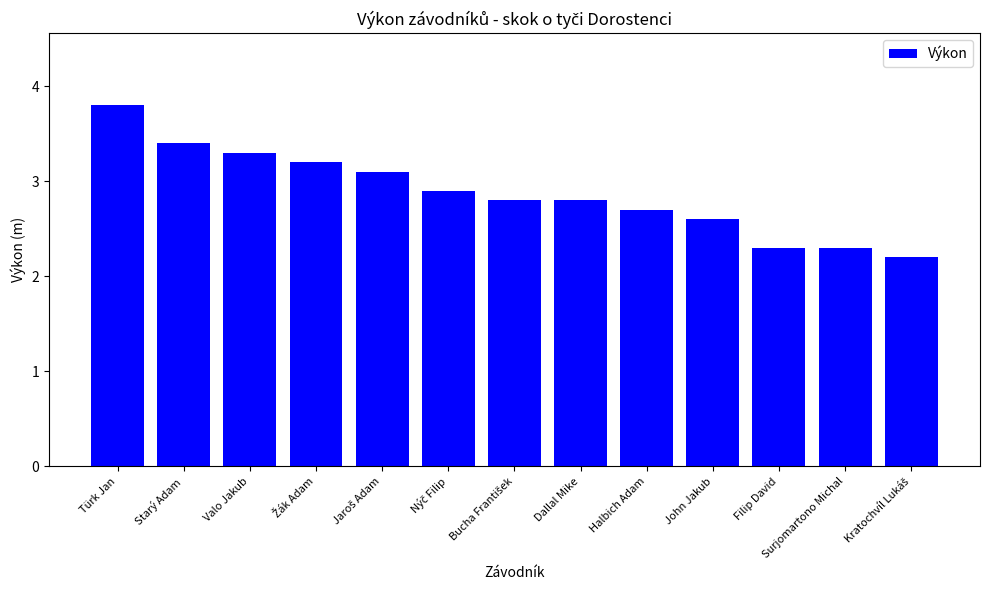

True or false: the data shows 2.3 at Surjomartono Michal.

True